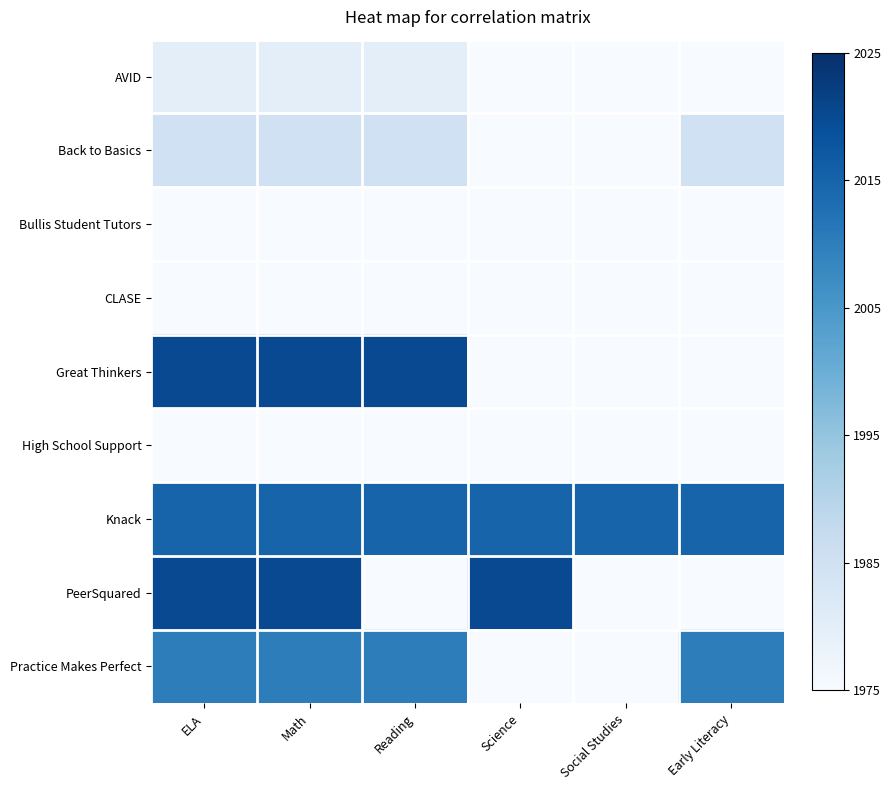

What is the difference between the highest and lowest values at Early Literacy?

2015